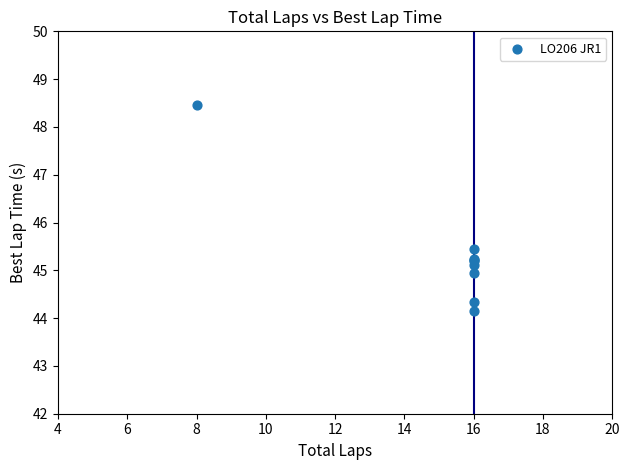

What Y value in the scatter plot is closest to 46?

45.5